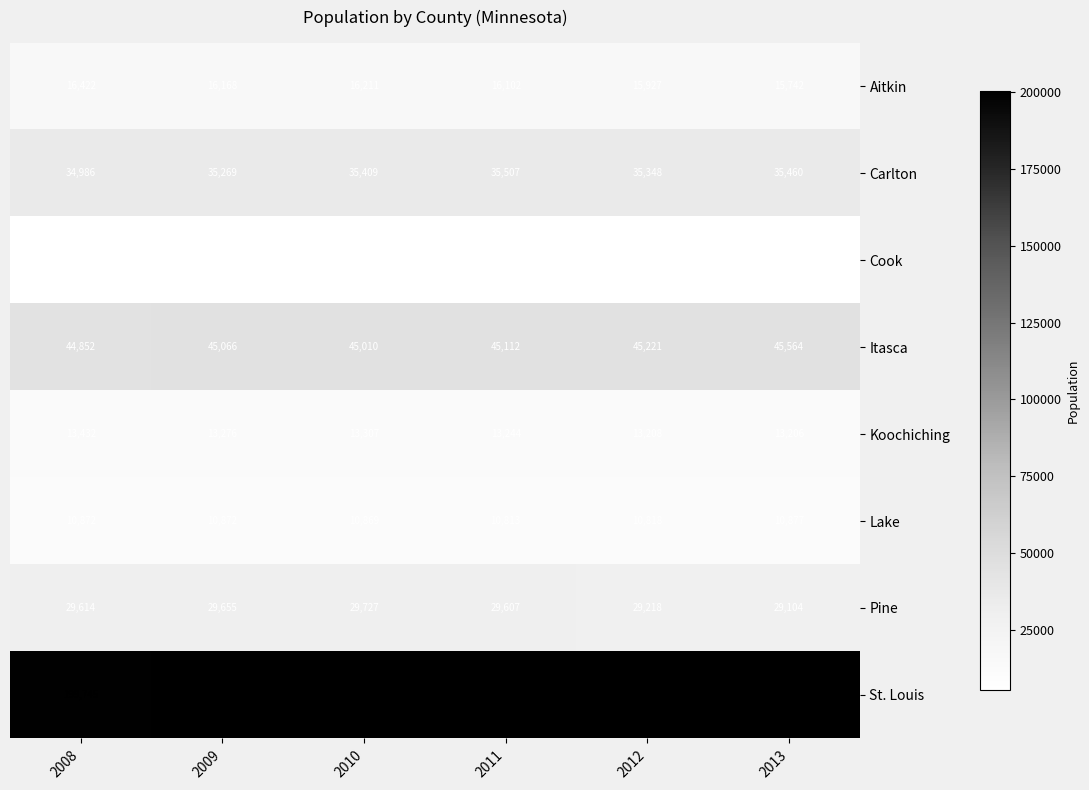

True or false: Pine has a value of 44908 at 2008.

False